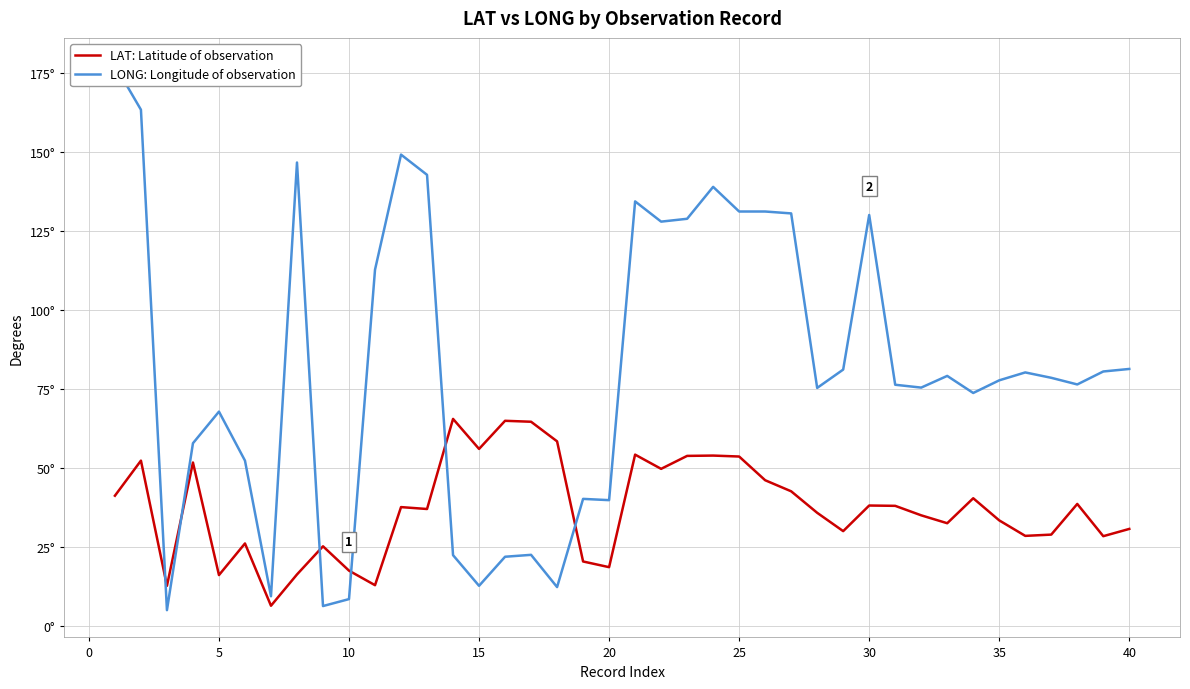

How many data points in LAT: Latitude of observation are less than 37?

19